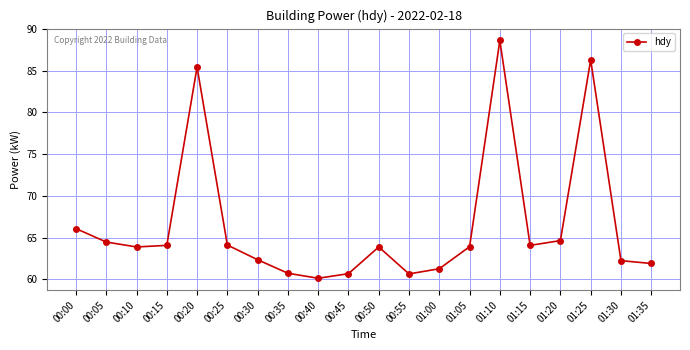

How many lines are shown in the chart?

1